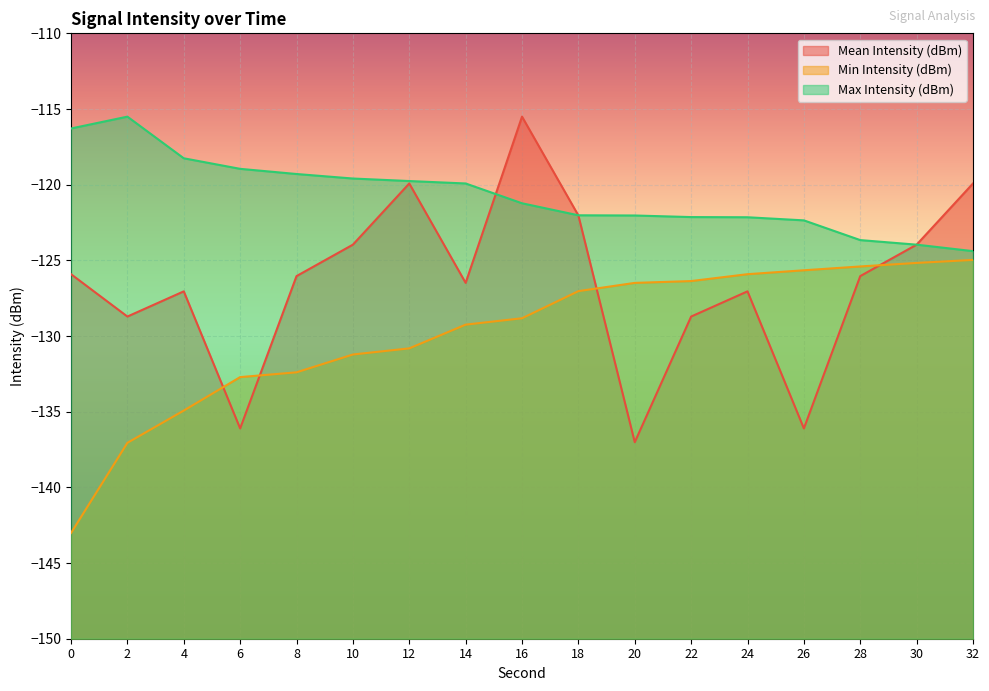

At which label does Min Intensity (dBm) first exceed -128?

18